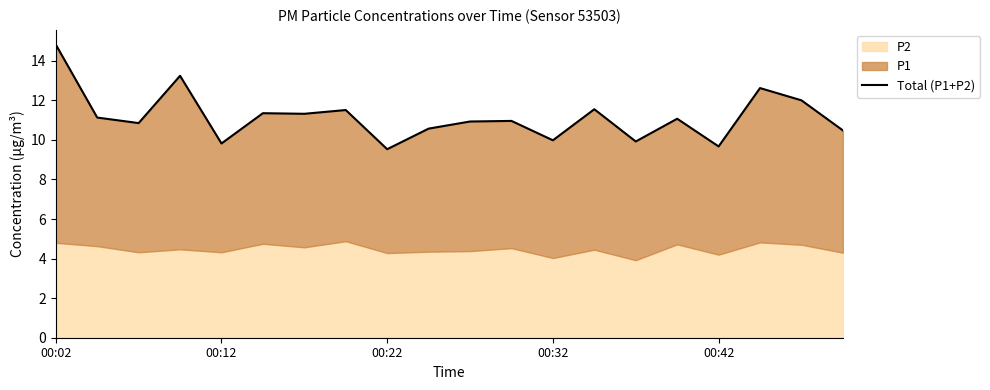

What is the difference between the second highest and minimum values?

3.7